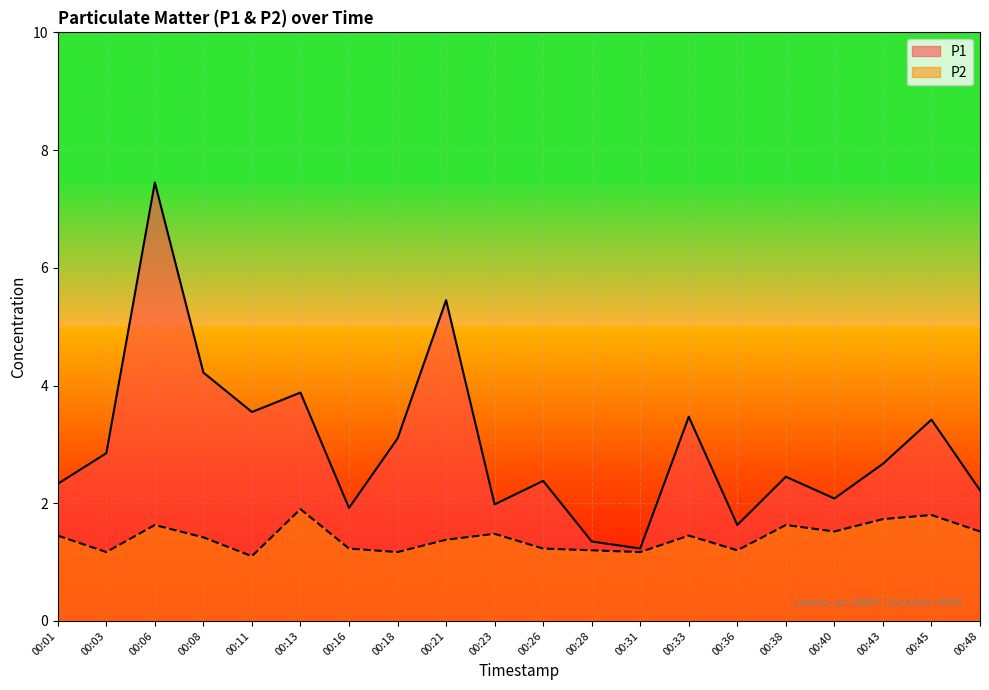

Which has a higher value, 00:43 or 00:45?

00:45